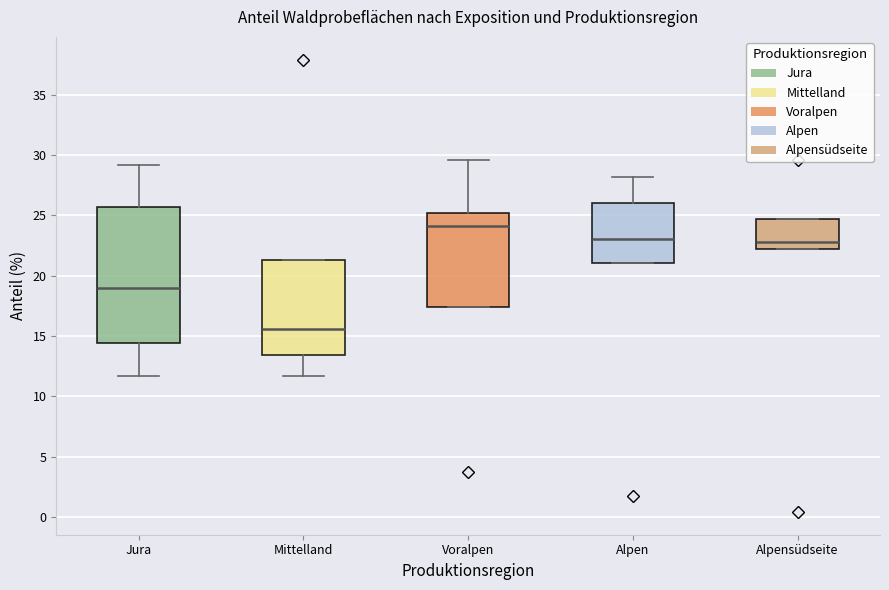

Reading left to right, read every box against the y-axis: the position of its median line, the range the box covers, and the ends of its whiskers. The values are not printed on the chart, so give them approximately, as read against the axis.

Jura: median 19.0, box 14.5 to 25.5, whiskers 11.5 to 29.0
Mittelland: median 15.5, box 13.5 to 21.5, whiskers 11.5 to 21.5
Voralpen: median 24.0, box 17.5 to 25.0, whiskers 17.5 to 29.5
Alpen: median 23.0, box 21.0 to 26.0, whiskers 21.0 to 28.0
Alpensüdseite: median 23.0, box 22.0 to 24.5, whiskers 22.0 to 24.5